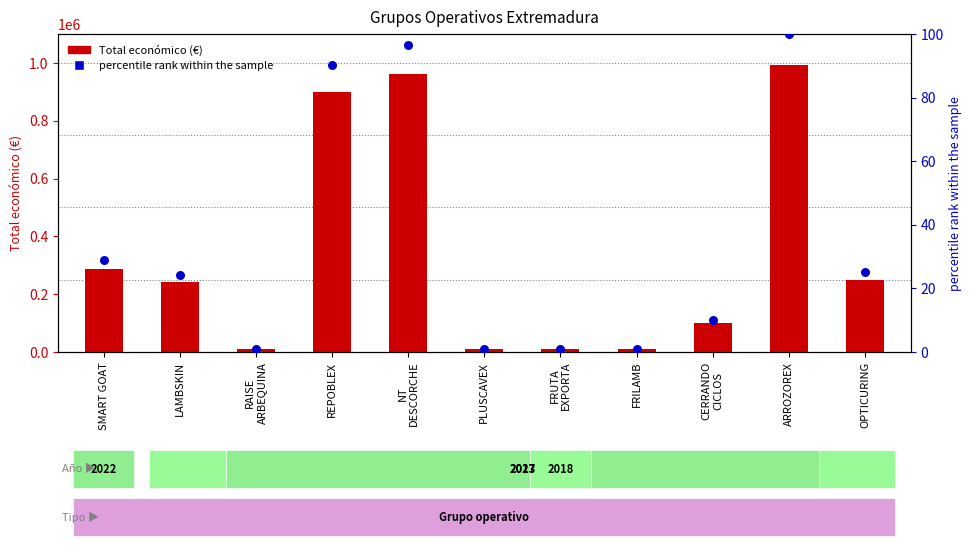

Which series has the widest spread of Y values?

Total económico